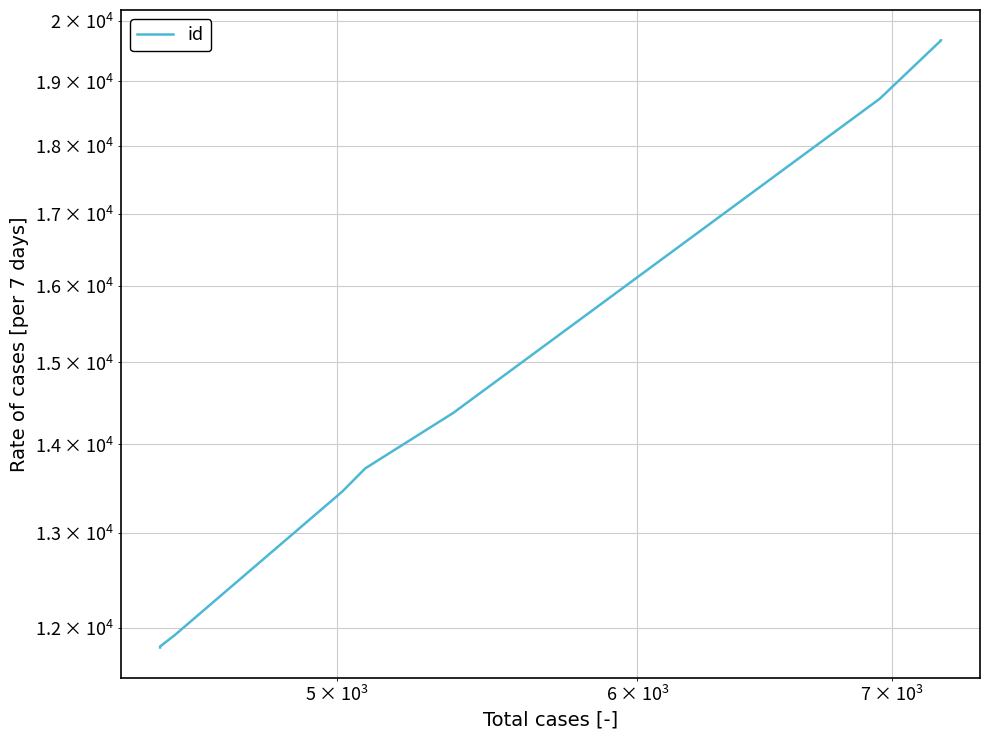

Count the number of data series in this chart.

1